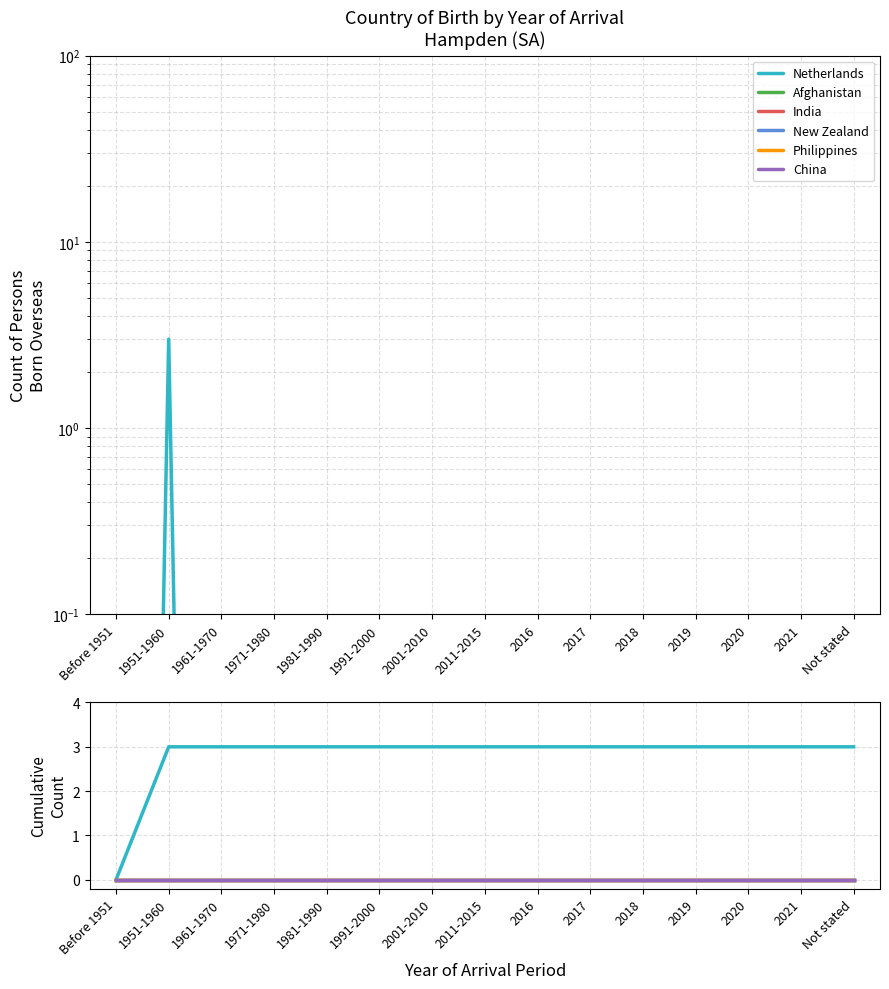

How many lines are shown in the chart?

6